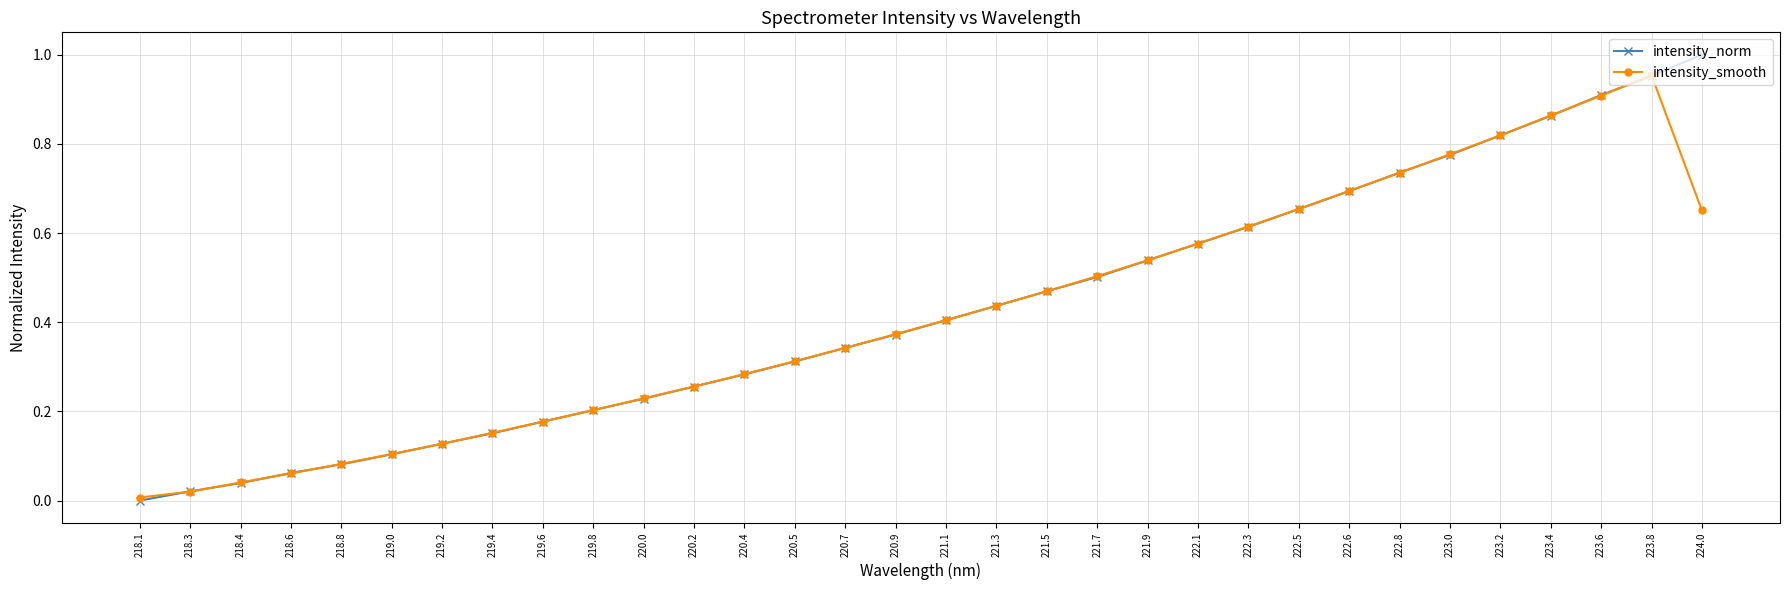

Rank the series at 224.0 from highest to lowest value.

intensity_norm, intensity_smooth